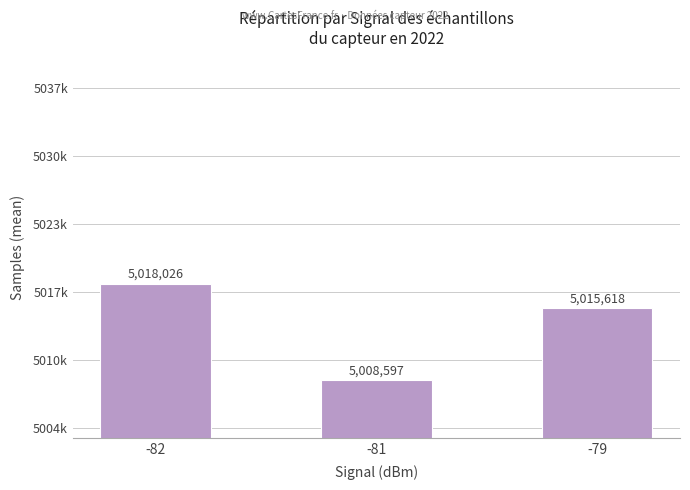

Which label corresponds to the smallest value in the chart?

-81